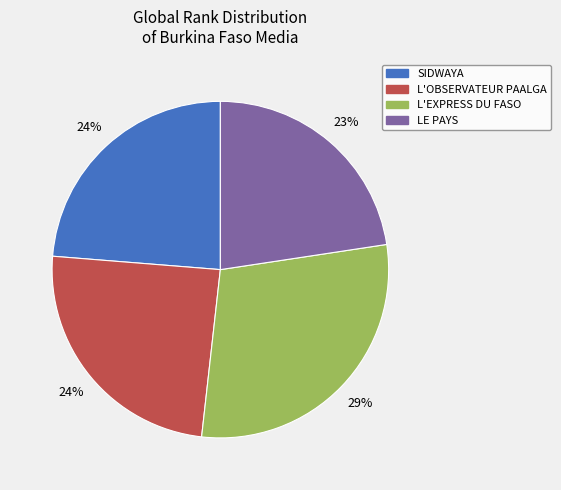

Is it true that L'OBSERVATEUR PAALGA is 24% of the pie?

True